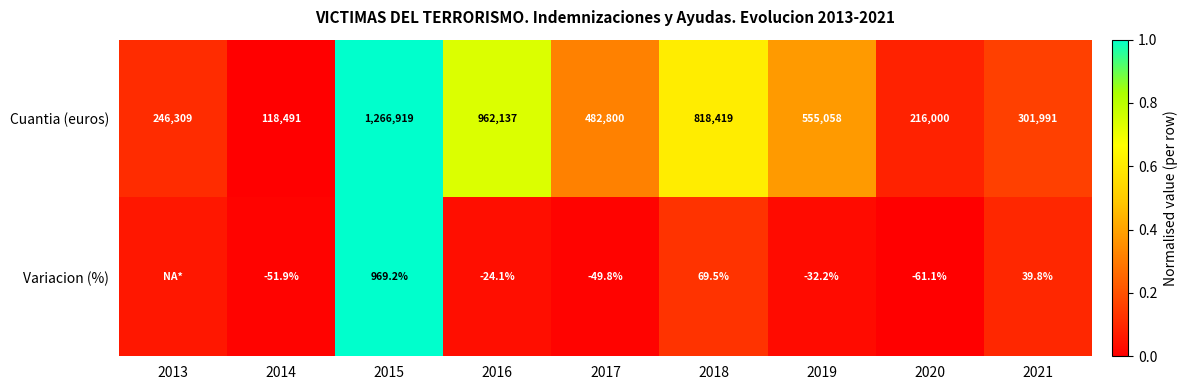

Rank the series at 2016 from lowest to highest value.

Variacion (%), Cuantia (euros)